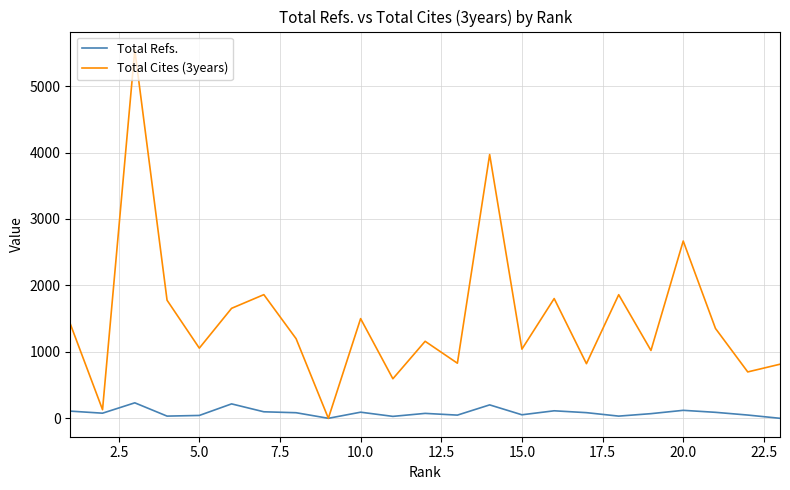

Which series has the widest spread of values?

Total Cites (3years)